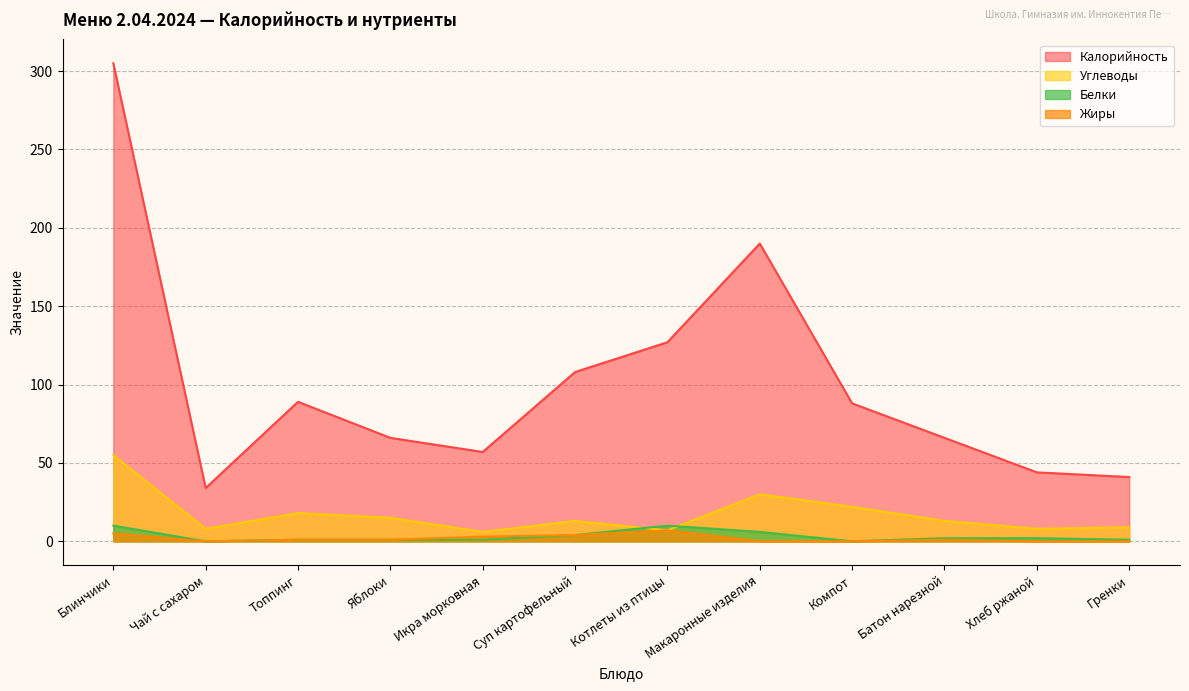

At Компот, list the series in order from smallest to largest.

Белки, Жиры, Углеводы, Калорийность